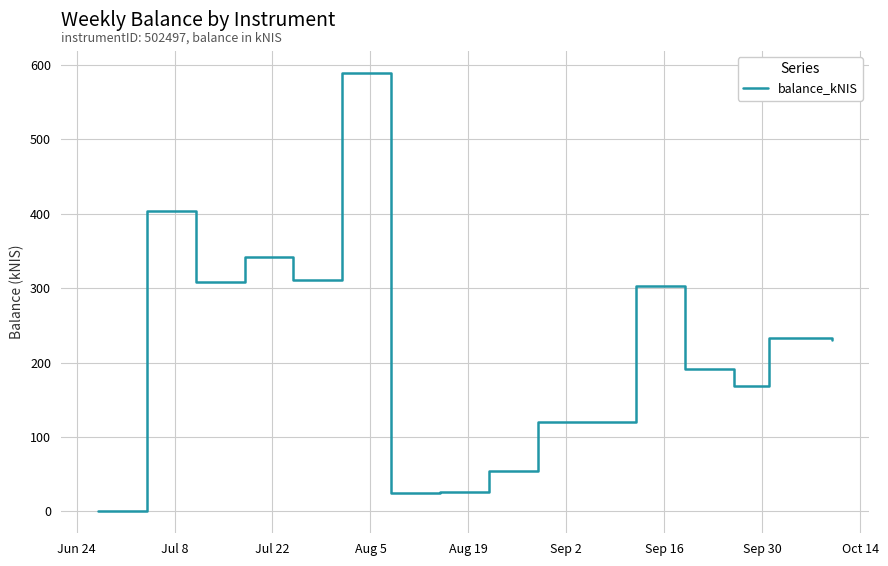

What is the maximum value shown in the chart?

589.4